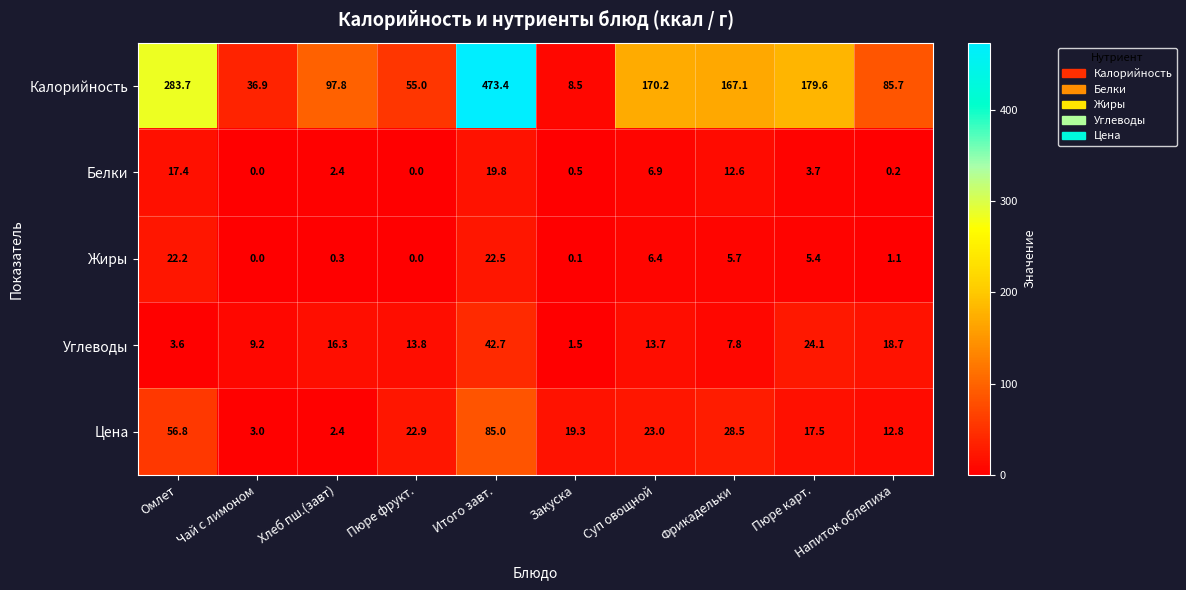

Which series has the largest total across all categories?

Калорийность